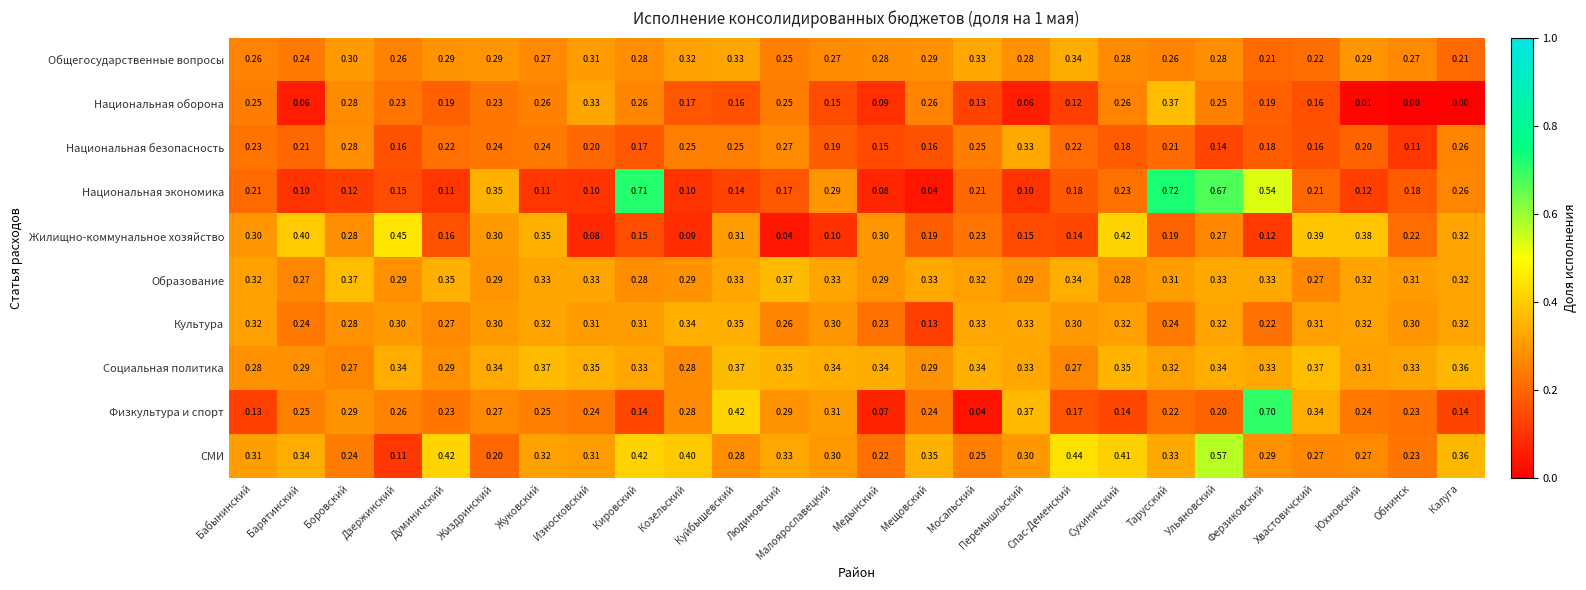

Which series changed the most between Куйбышевский and Ферзиковский?

Национальная экономика